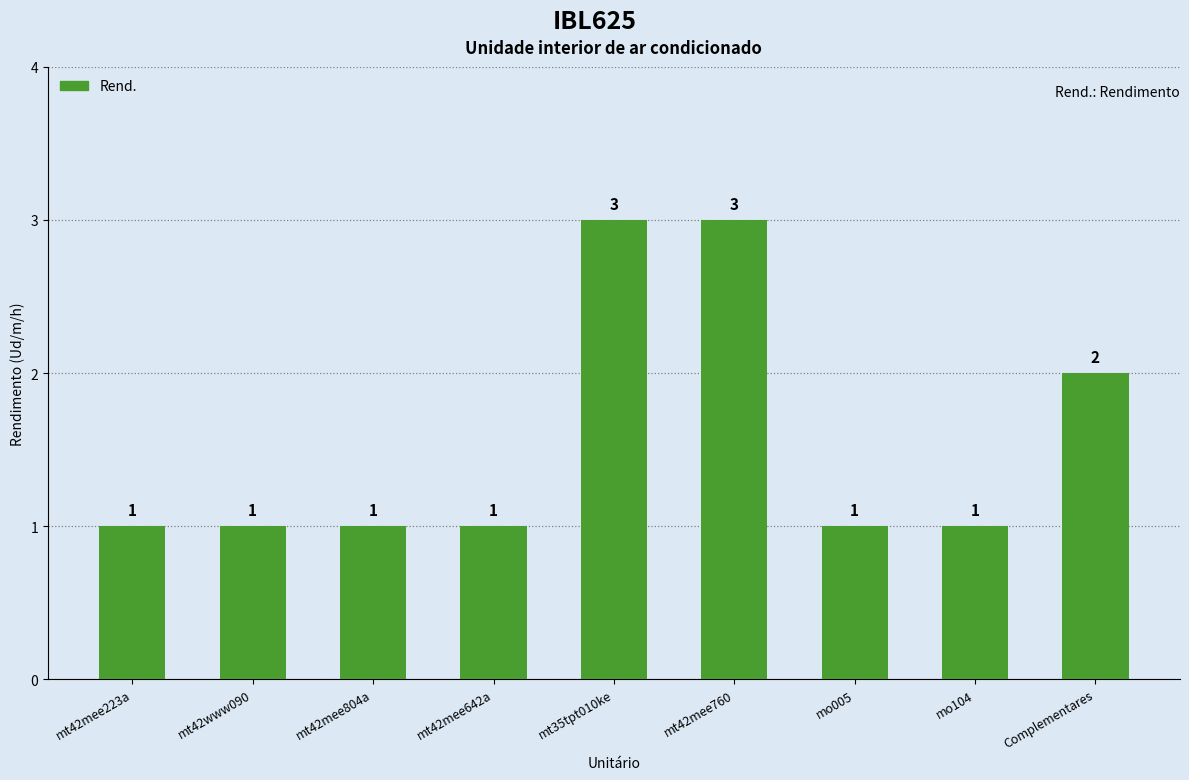

What is the greatest value displayed?

3